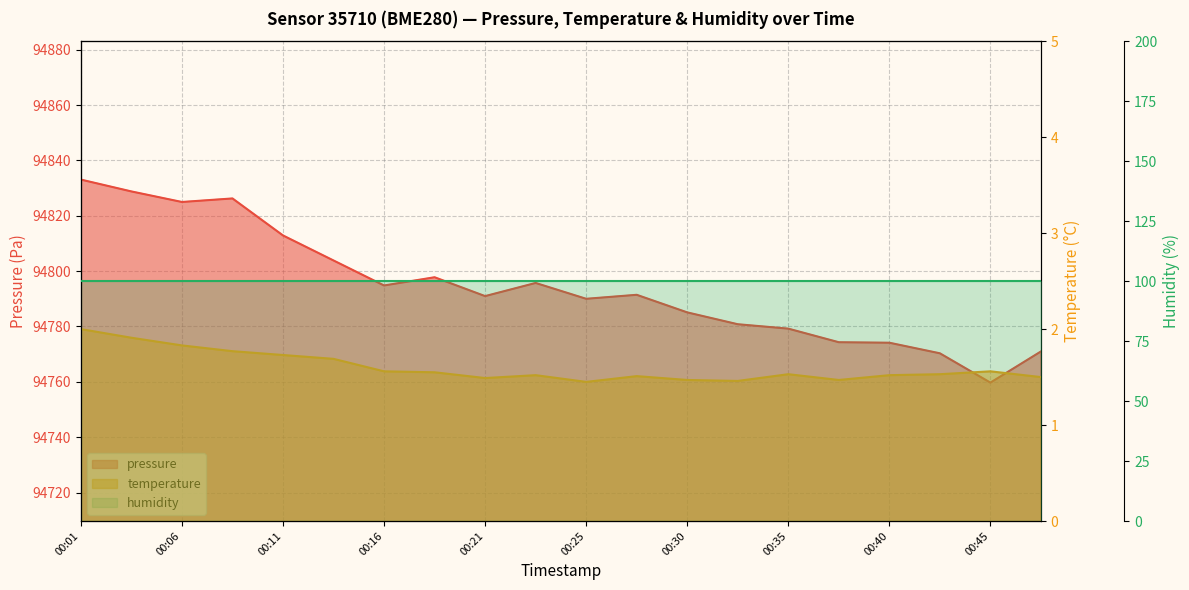

At which category is the sum across all series the highest?

00:01